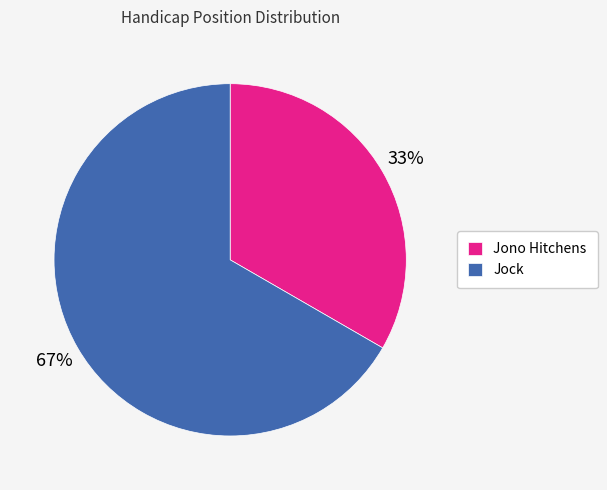

To the nearest percent, what portion does Jock represent?

67%